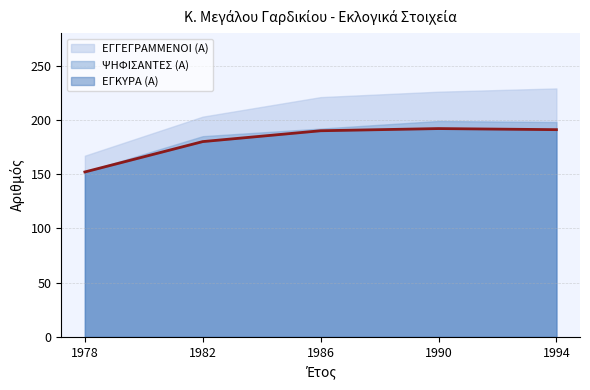

At 1982, list the series in order from largest to smallest.

ΕΓΓΕΓΡΑΜΜΕΝΟΙ (Α), ΨΗΦΙΣΑΝΤΕΣ (Α), ΕΓΚΥΡΑ (Α)